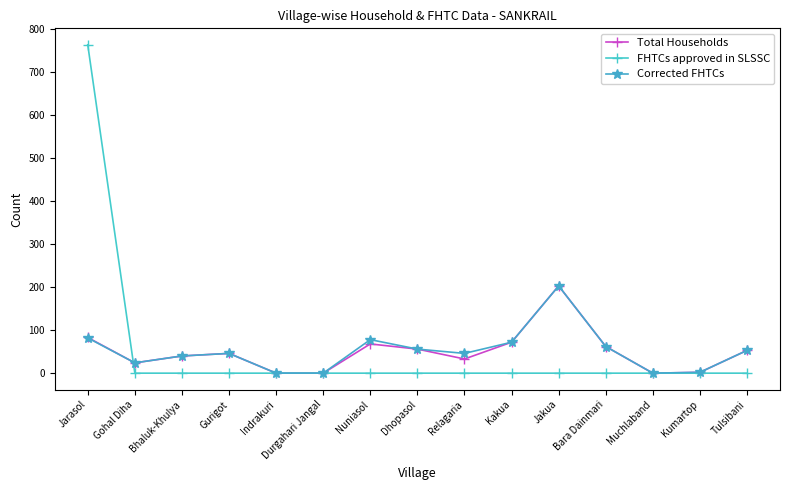

Where is the first local minimum for Total Households?

Gohal Diha